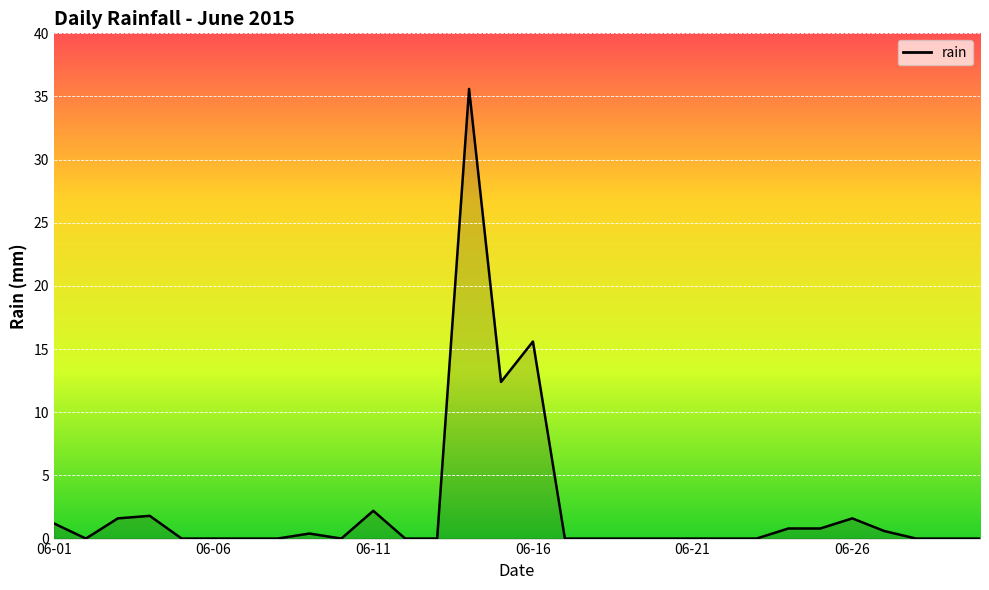

What is the difference between the maximum and minimum values?

35.6